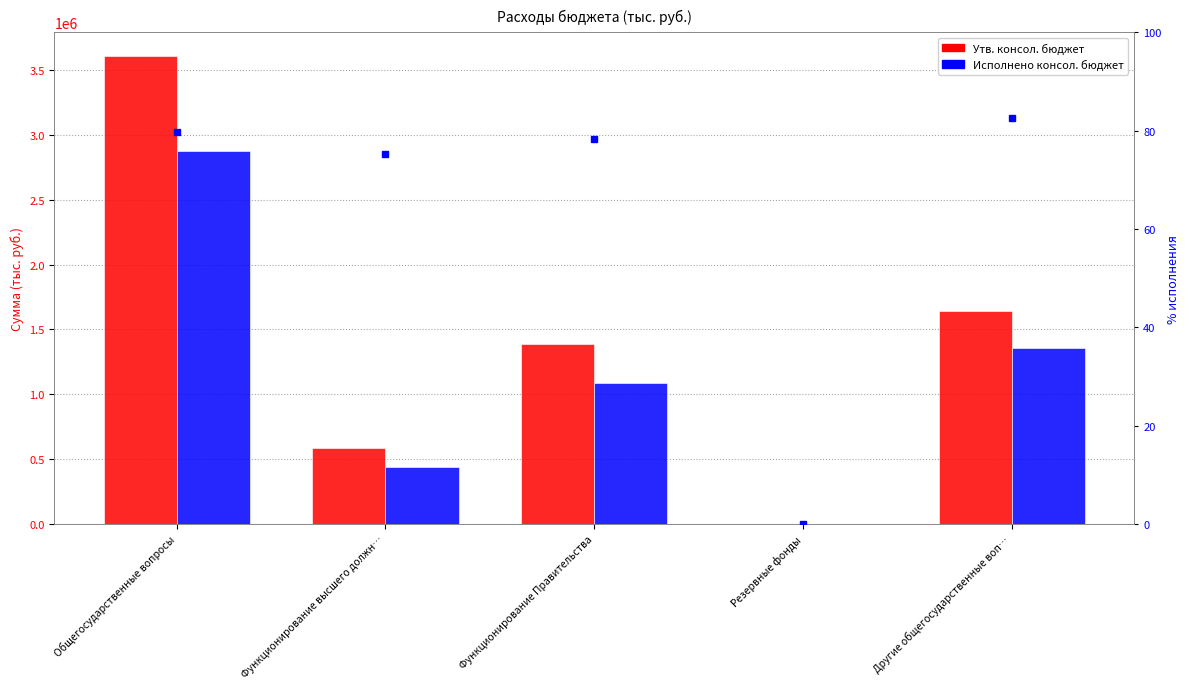

What position from the left is Другие общегосударственные воп…?

5